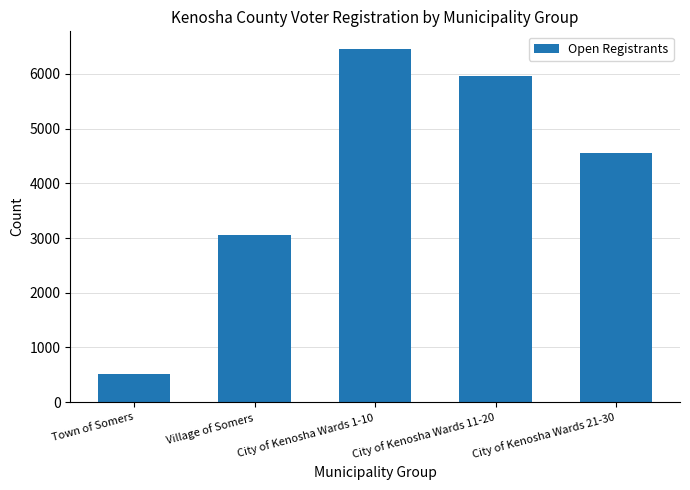

What is the difference between the values at City of Kenosha Wards 11-20 and City of Kenosha Wards 1-10?

498